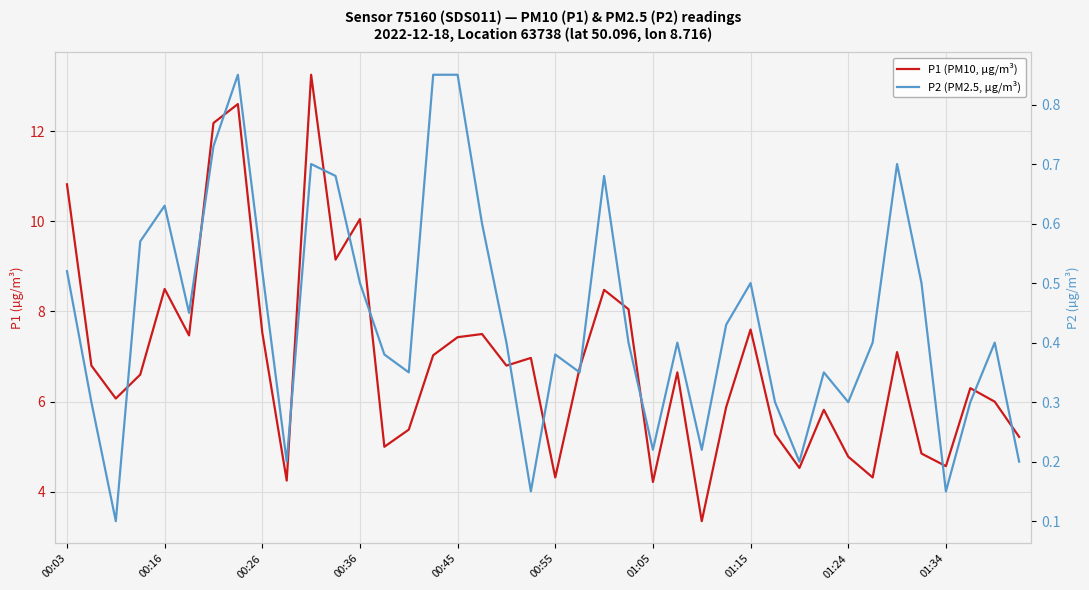

What is the difference between the second highest and second lowest values in the P2 (PM2.5, µg/m³) series?

0.7